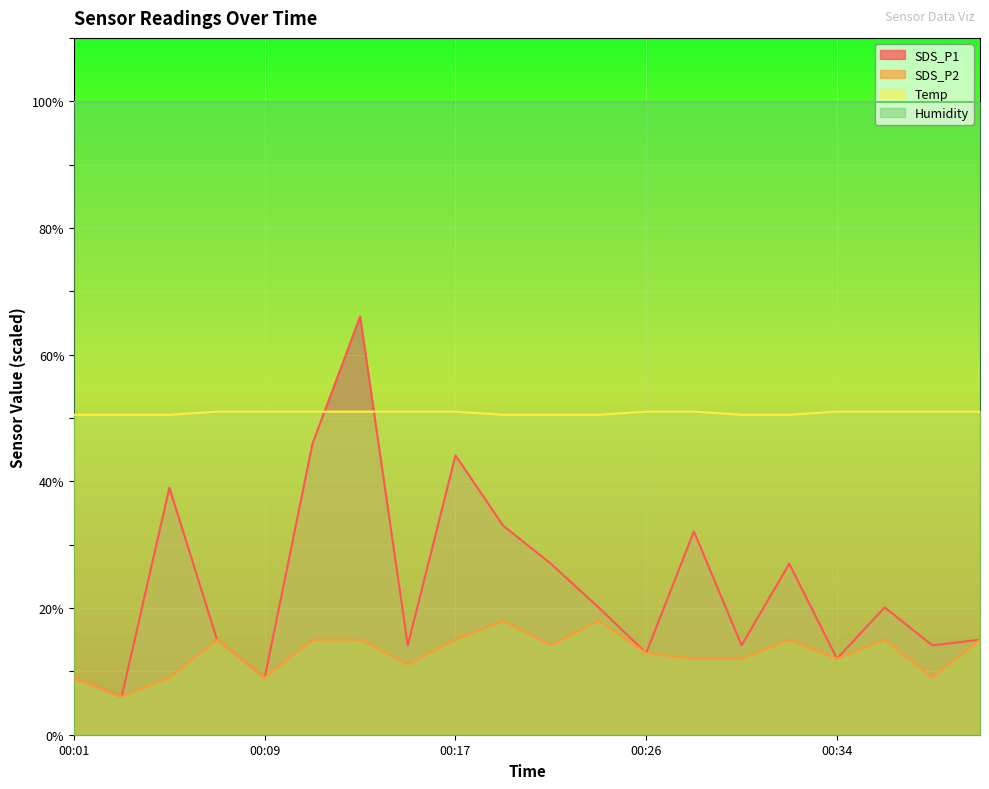

Which series ends up on top after the final intersection of SDS_P1 and Temp?

Temp